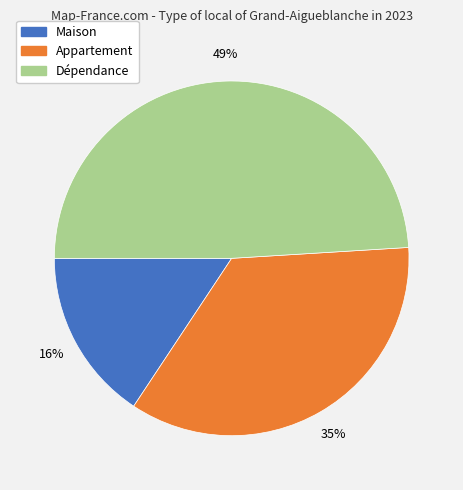

To the nearest percent, what is the average slice percentage?

33%